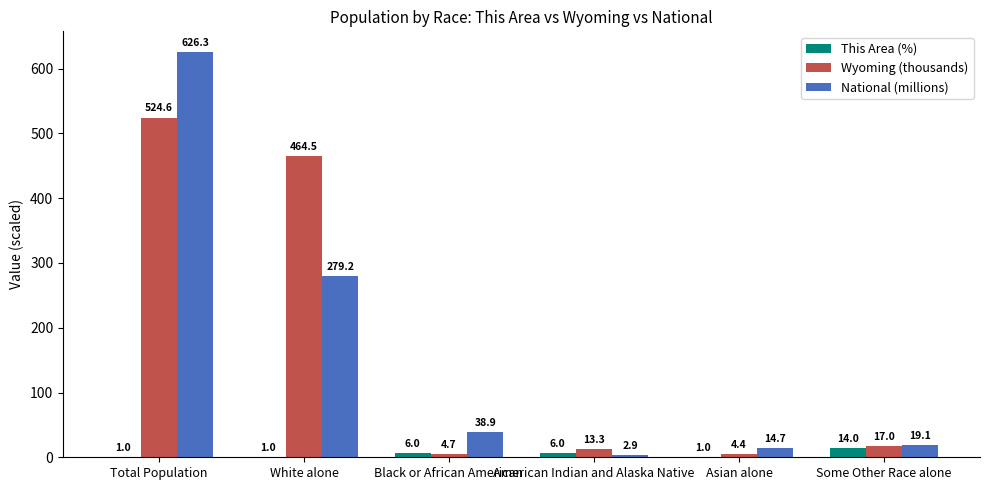

What is the spread (max minus min) of values at Total Population?

625.3